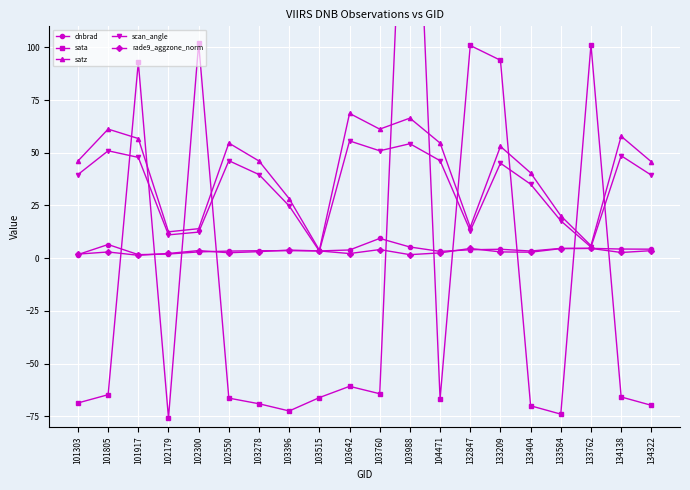

Is it true that satz equals 16.7 at 101917?

False